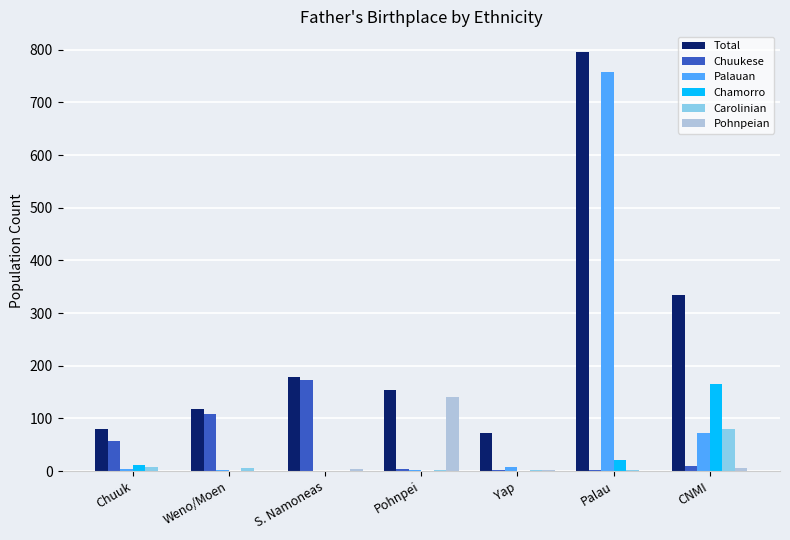

Which series has the widest spread of values?

Palauan